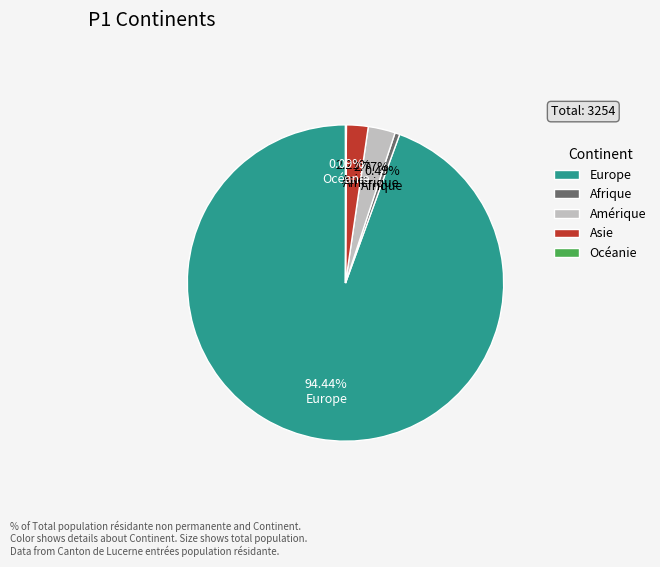

What is the largest slice in the pie chart?

Europe